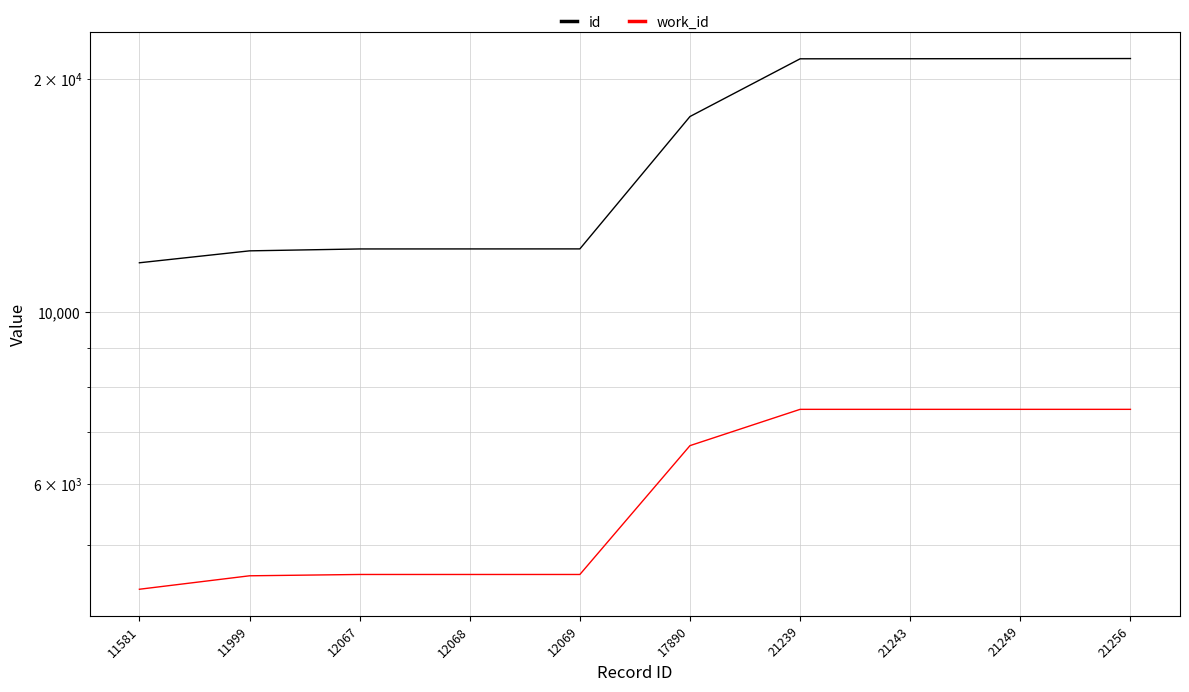

The work_id series shows 7490 at 21256. True or false?

True